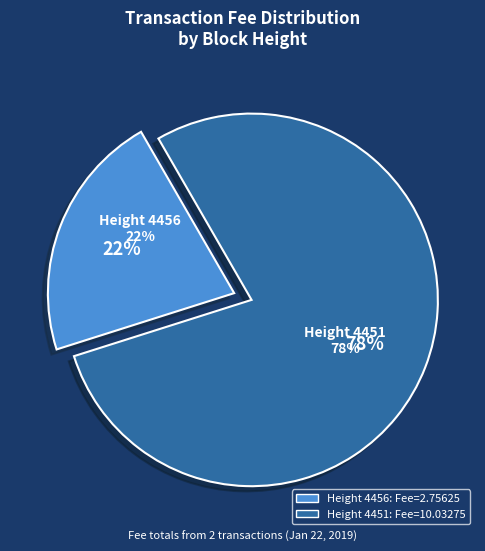

Does any single category account for the majority?

Yes